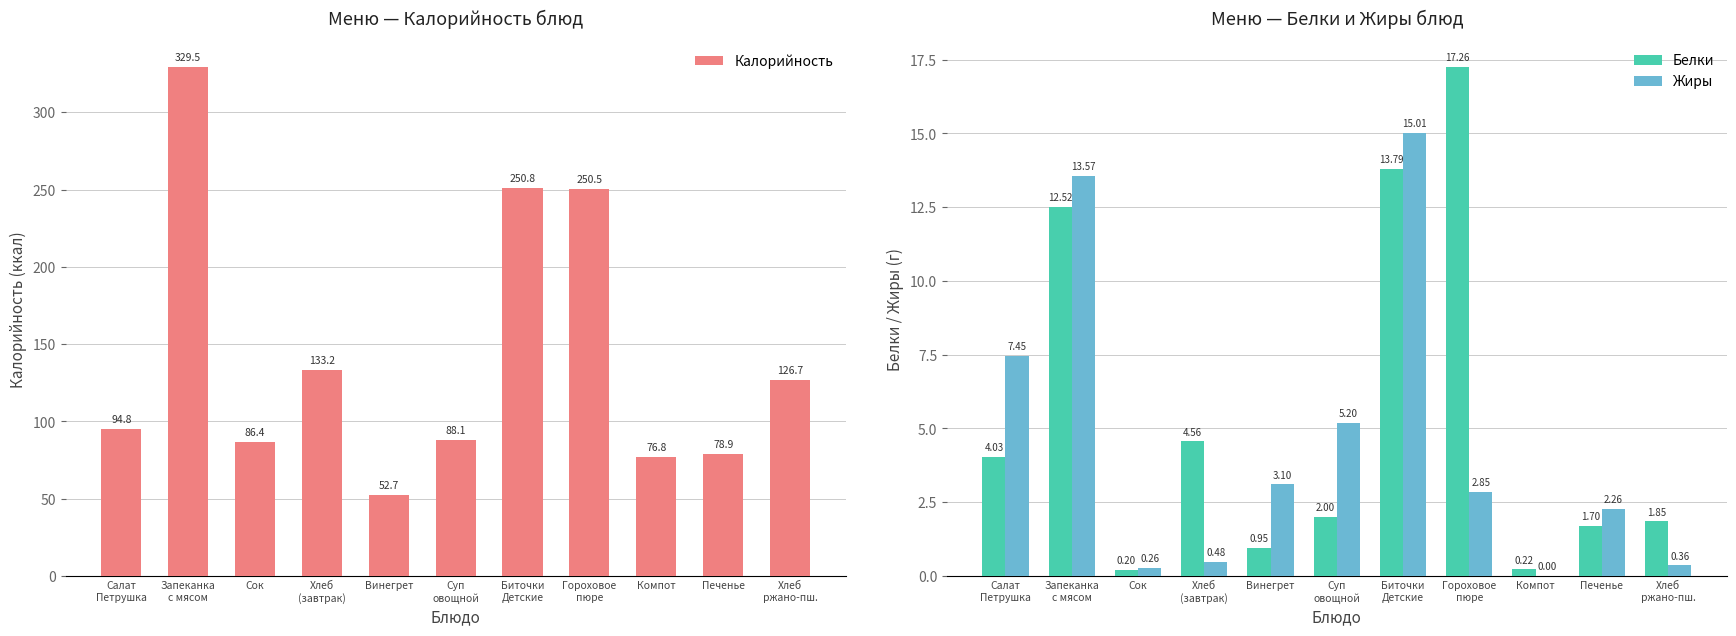

Reading right to left, list all the values displayed in this chart.

Калорийность: 126.7	78.9	76.8	250.5	250.8	88.1	52.7	133.2	86.4	329.5	94.8
Белки: 1.9	1.7	0.2	17.3	13.8	2.0	0.9	4.6	0.2	12.5	4.0
Жиры: 0.4	2.3	0.0	2.9	15.0	5.2	3.1	0.5	0.3	13.6	7.5